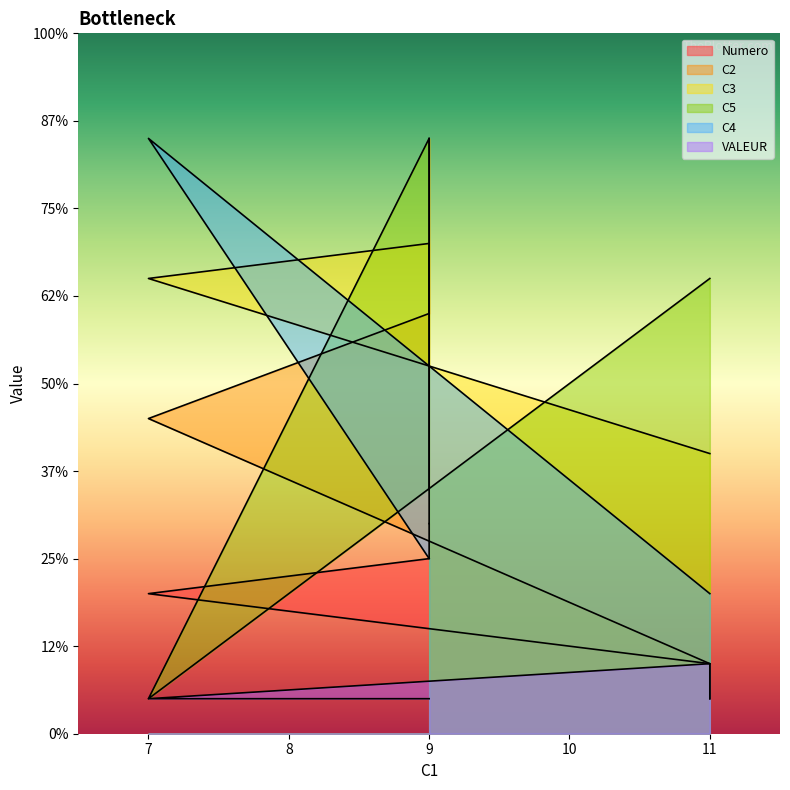

Which category has the highest value in the C4 series?

7